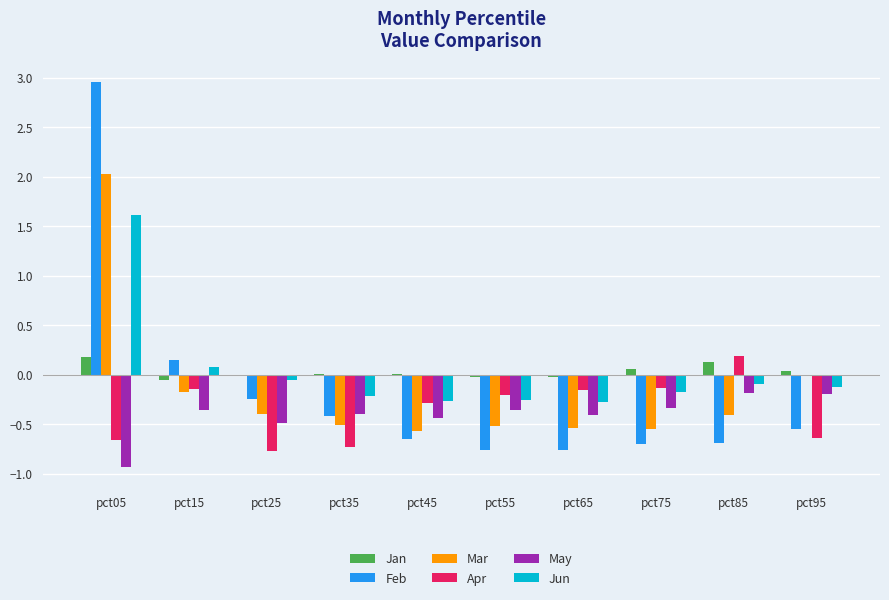

What is the sum of all Apr values?

-3.5